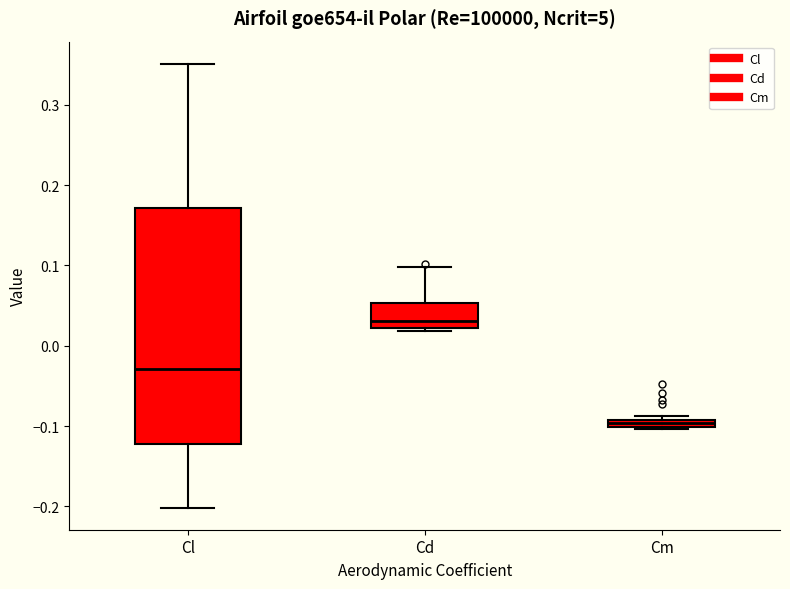

Where is the lower edge of the box for Cd on the y-axis? The values are not printed on the chart, so give them approximately, as read against the axis.

0.02